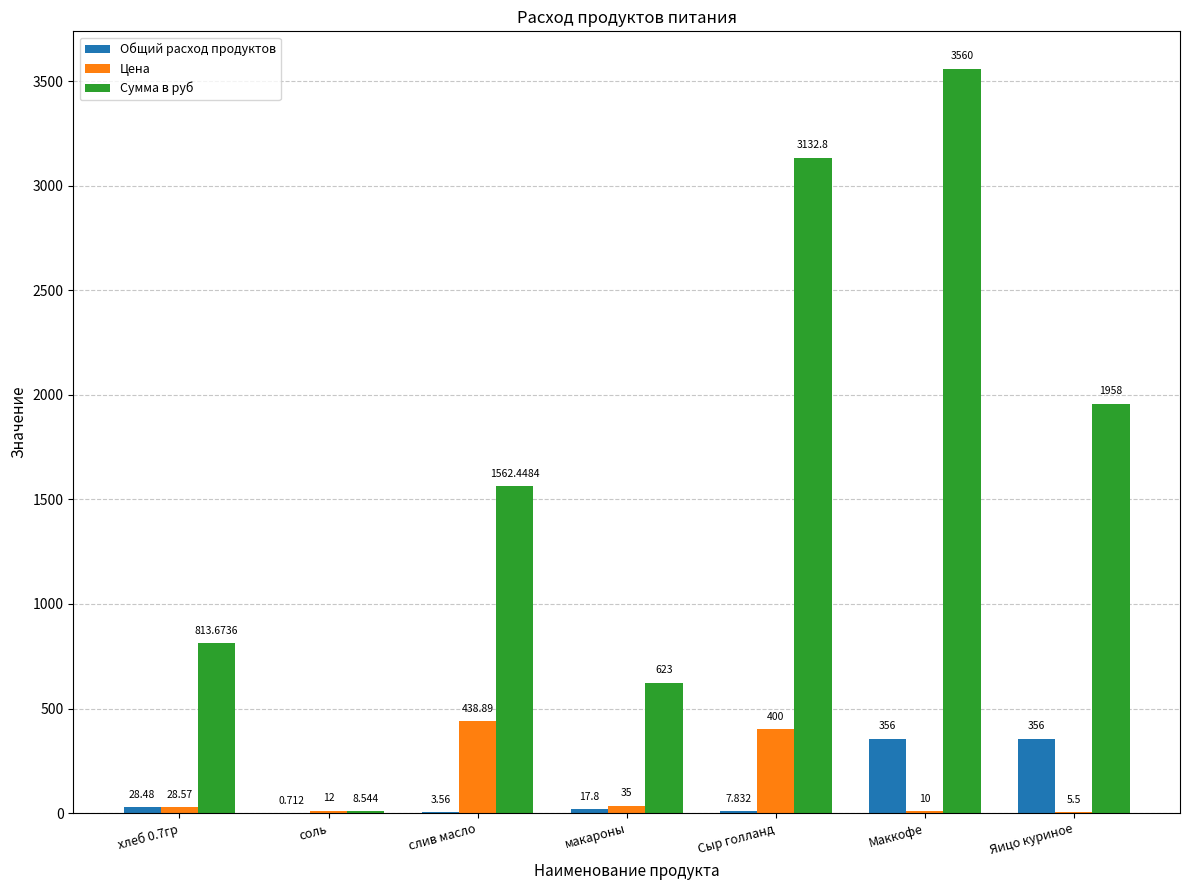

What is the highest value of the Цена series?

438.9